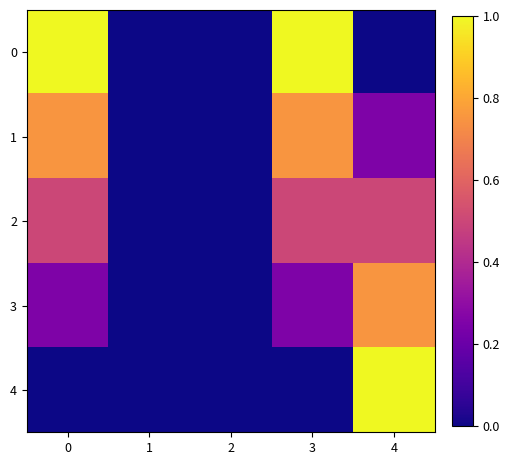

Which category has the lowest value across all series?

1